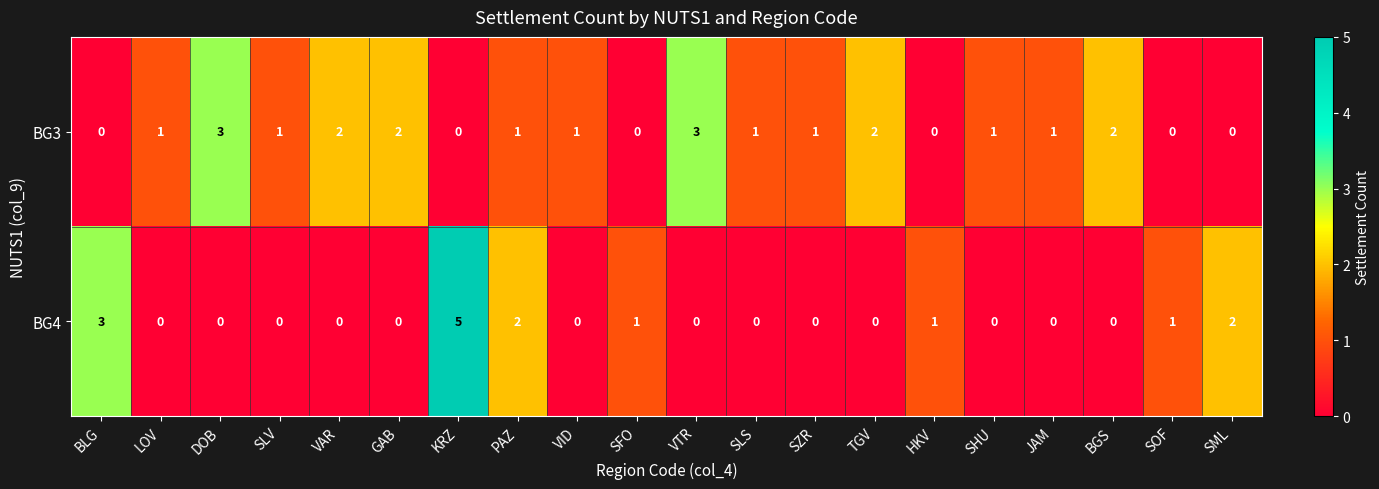

At BLG, list the series in order from largest to smallest.

BG4, BG3